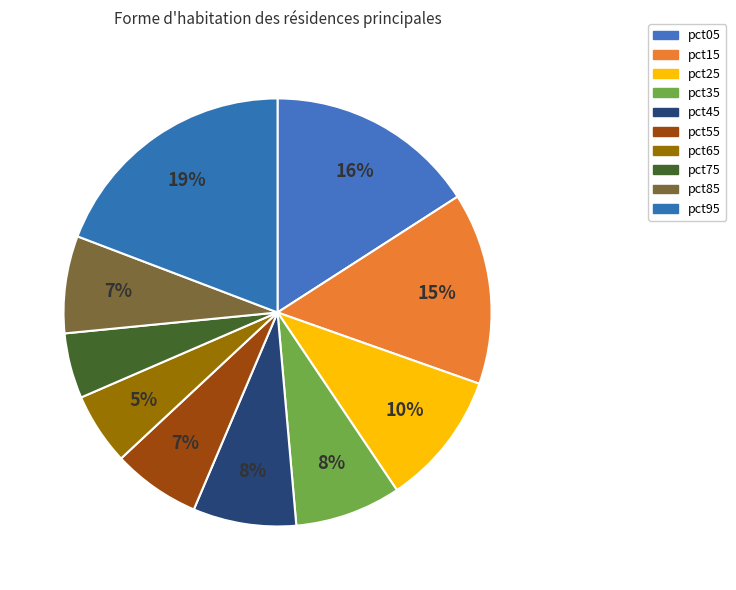

To the nearest percent, what is the combined percentage of pct75 and pct45?

13%